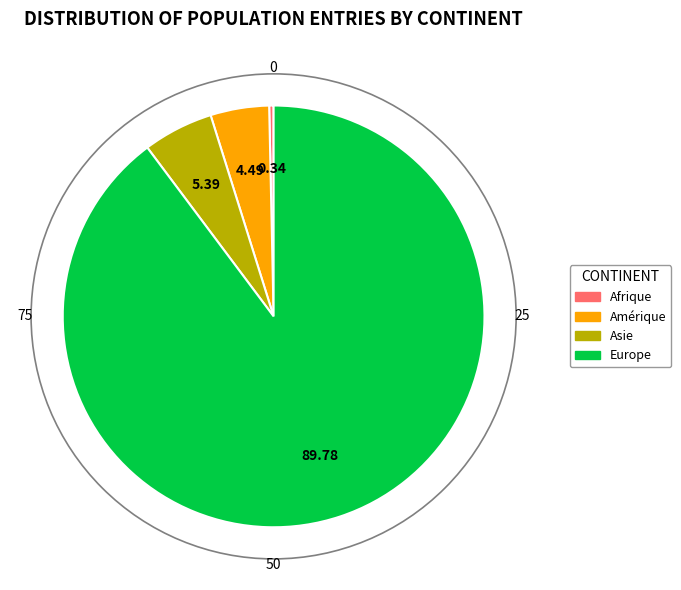

Is there any slice that represents more than half of the pie?

Yes